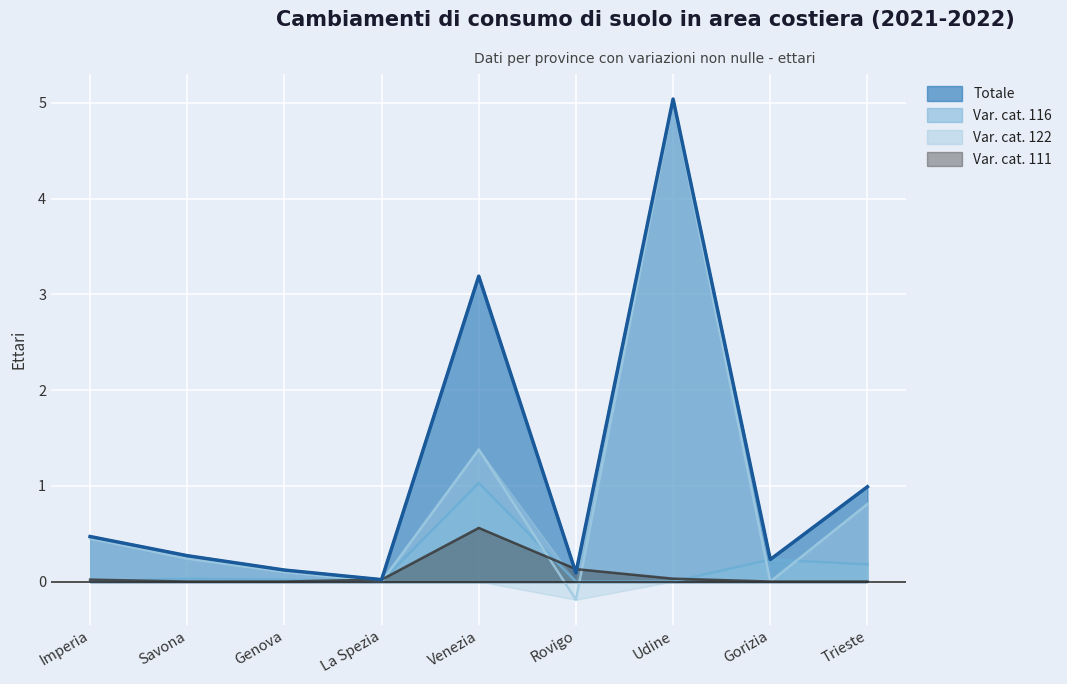

What is the maximum value for Var. cat. 116?

1.0